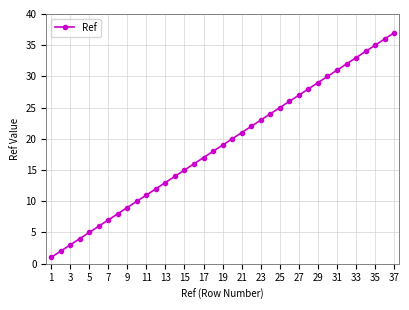

True or false: the data has more than 1 interior local peaks.

False